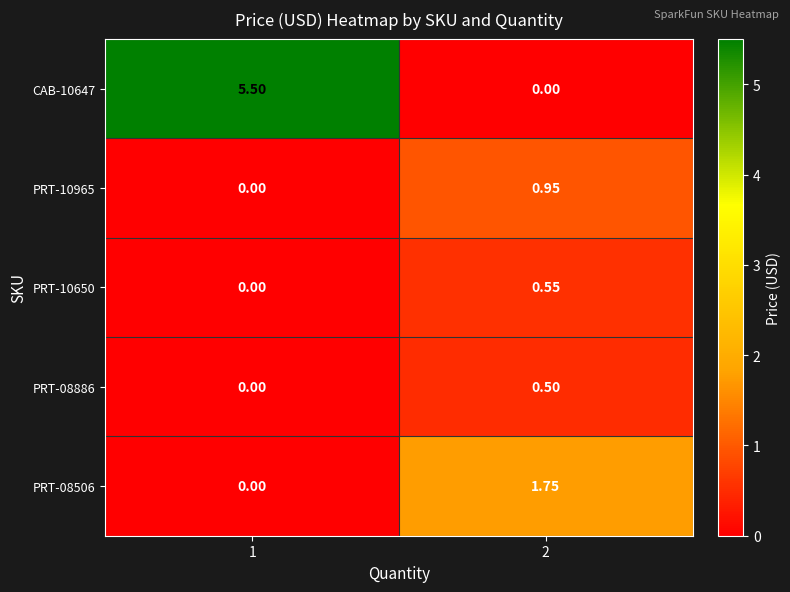

List the series in order of their peak value, highest first.

CAB-10647, PRT-08506, PRT-10965, PRT-10650, PRT-08886